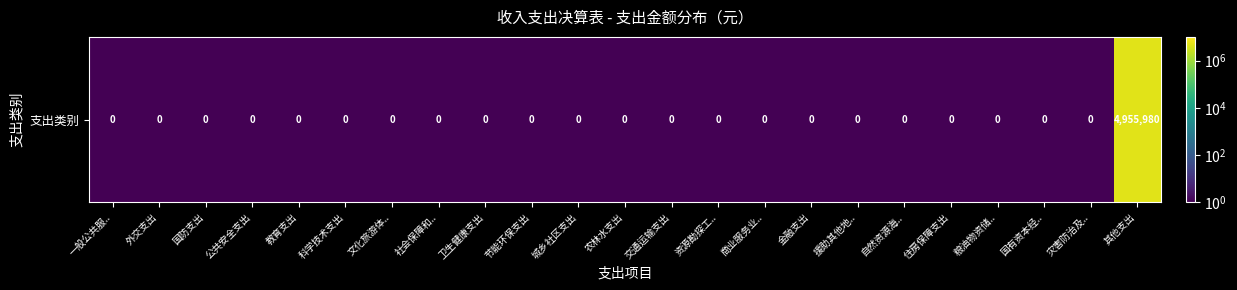

What is the smallest value displayed?

0.5